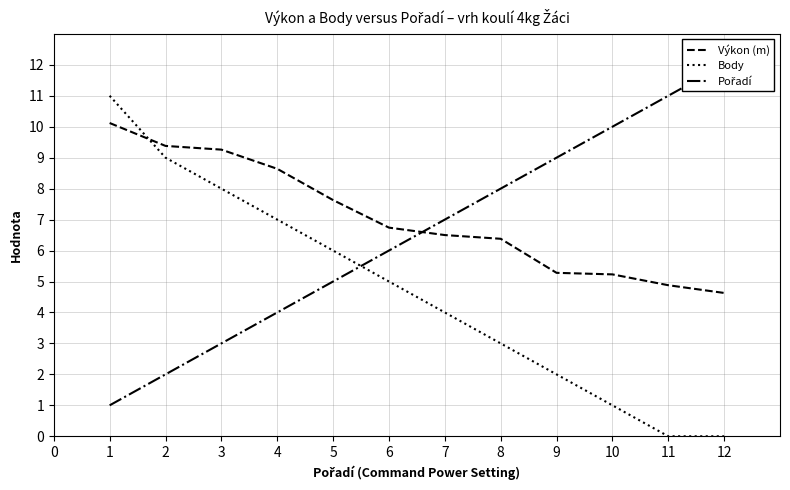

At which label does Výkon (m) reach its minimum?

12